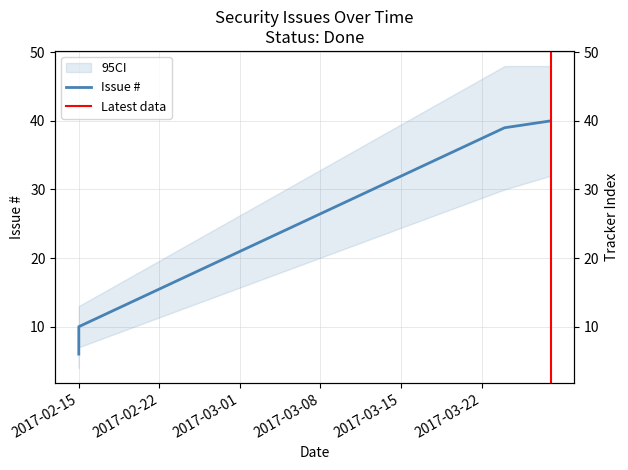

Does the chart have visible grid lines?

Yes